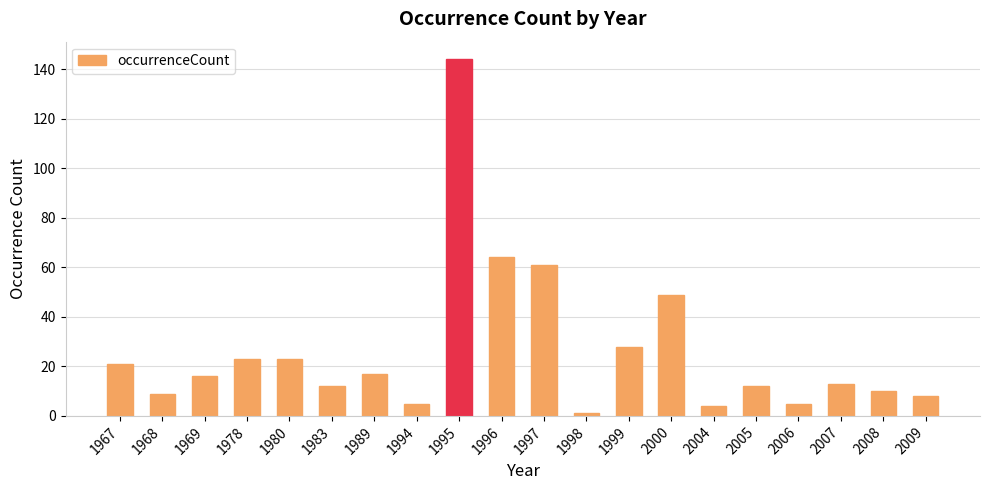

Is it true that the value at 1999 is 28?

True